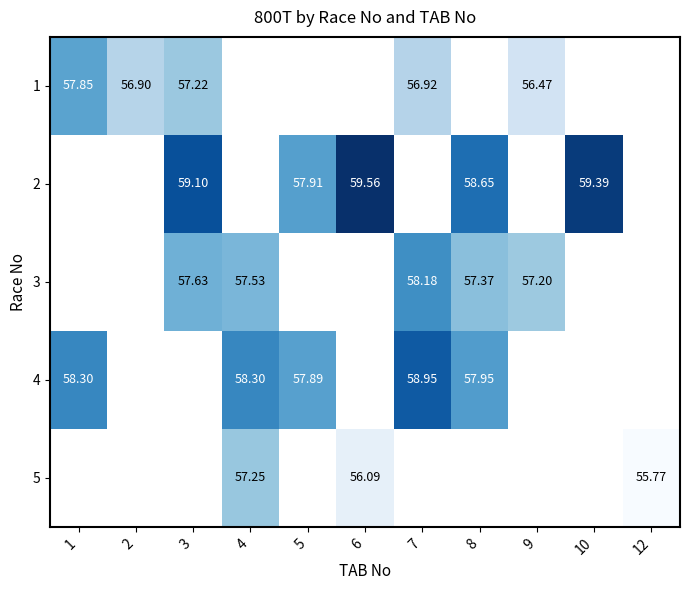

True or false: row_2 has a value of 97.8 at 7.

False